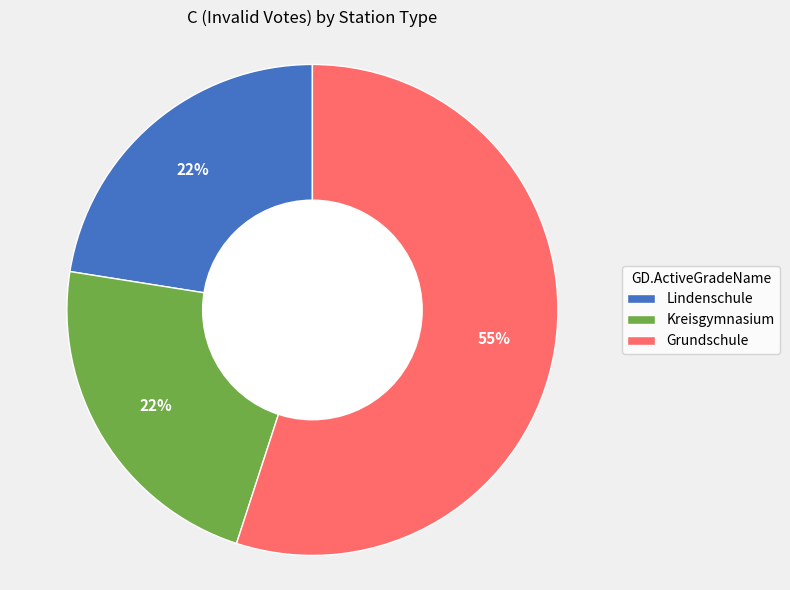

Which category has the biggest portion of the pie?

Grundschule